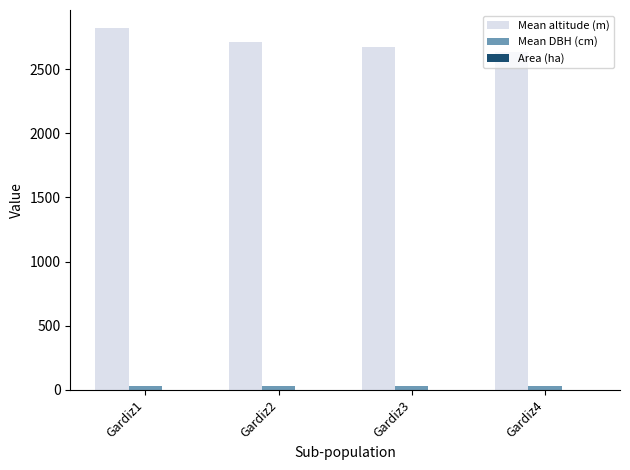

At which category does the chart reach its peak across all series?

Gardiz1